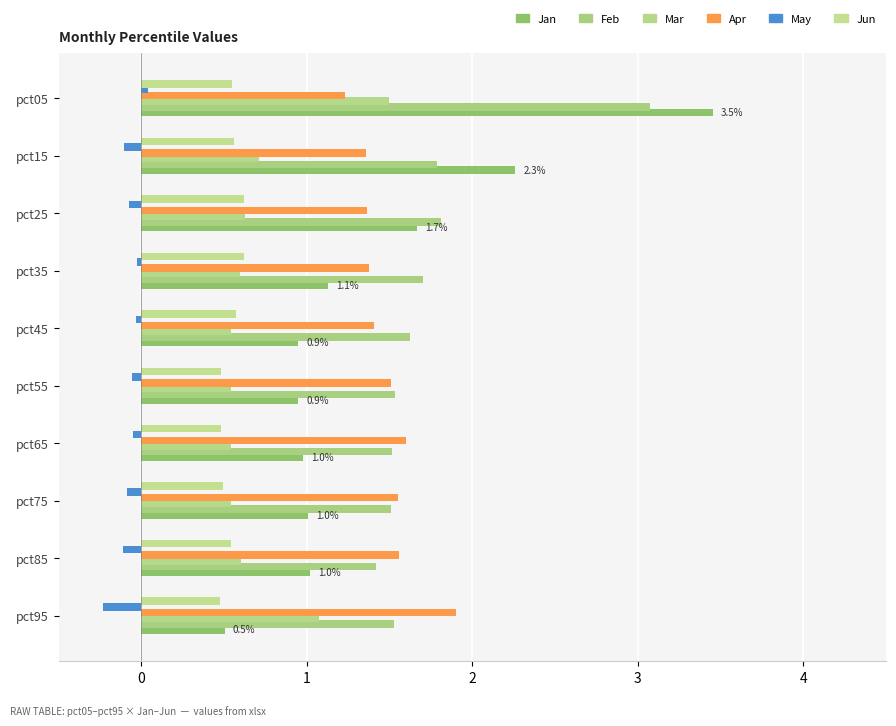

Count the number of categories in the chart.

10